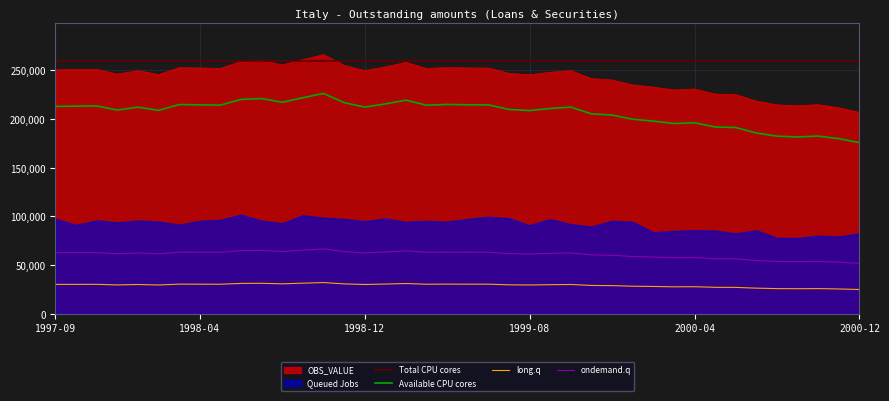

True or false: Available CPU cores and ondemand.q cross at least once.

False